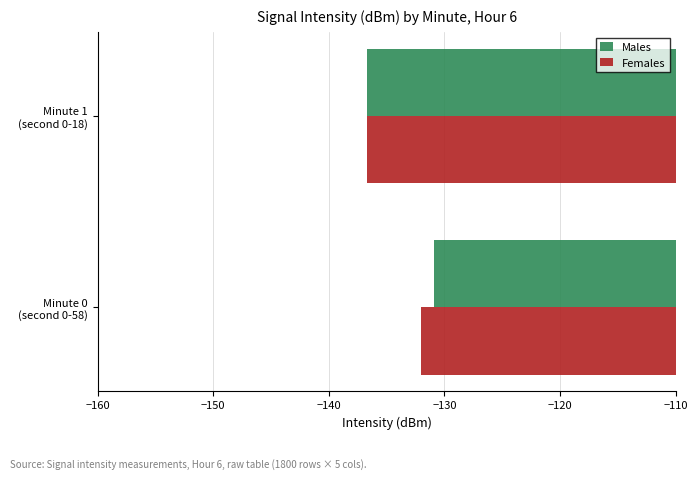

Which series has the widest spread of values?

Males